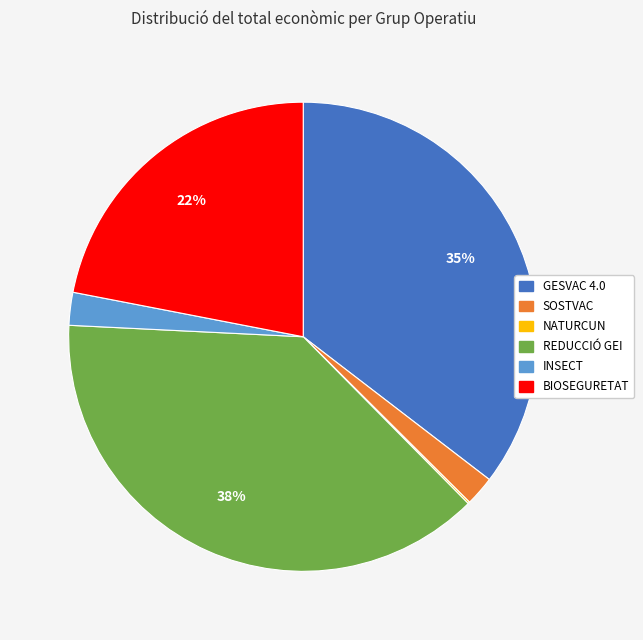

Which category has the biggest portion of the pie?

REDUCCIÓ GEI